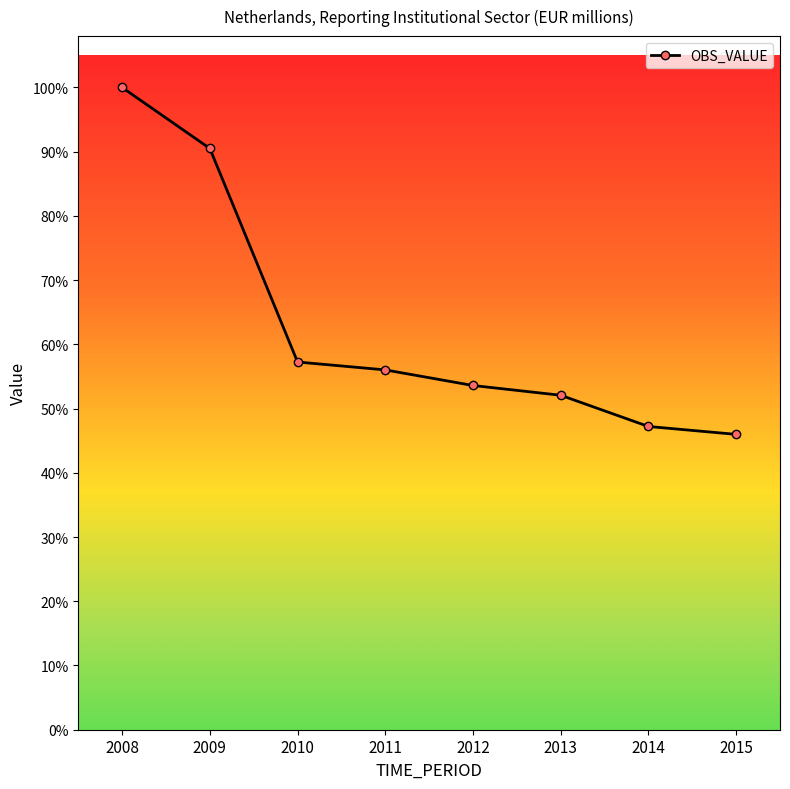

The chart shows a value of 16189 at 2008. True or false?

True